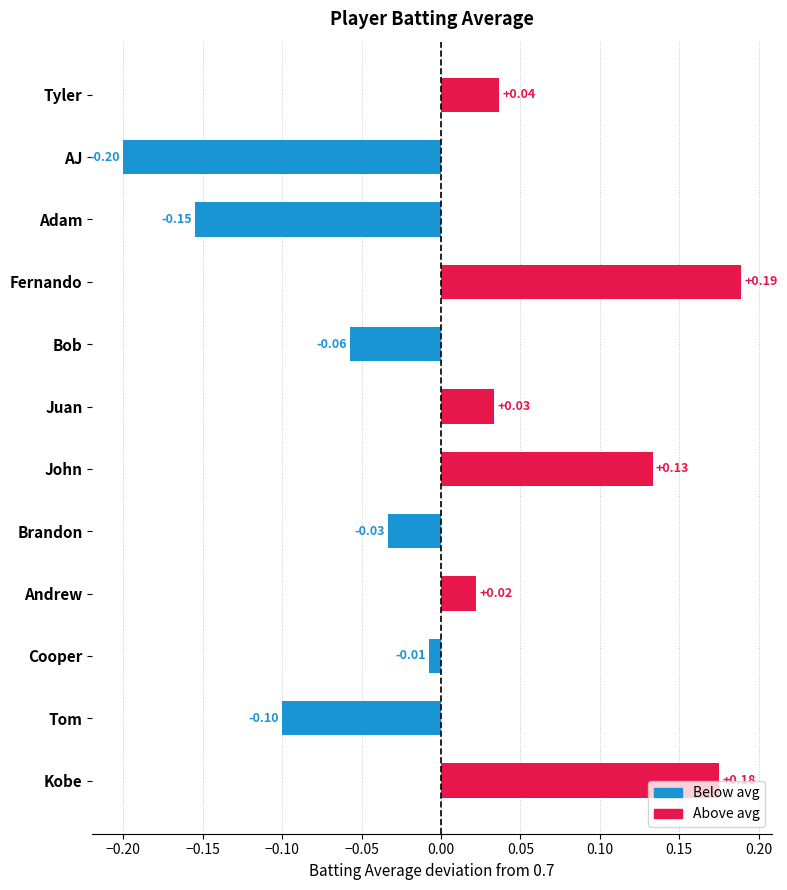

What is the label of the 11th bar from the top?

Tom